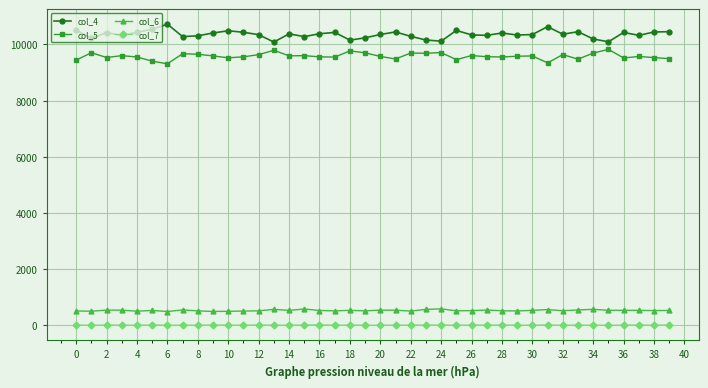

List the series in order of their peak value, lowest first.

col_7, col_6, col_5, col_4